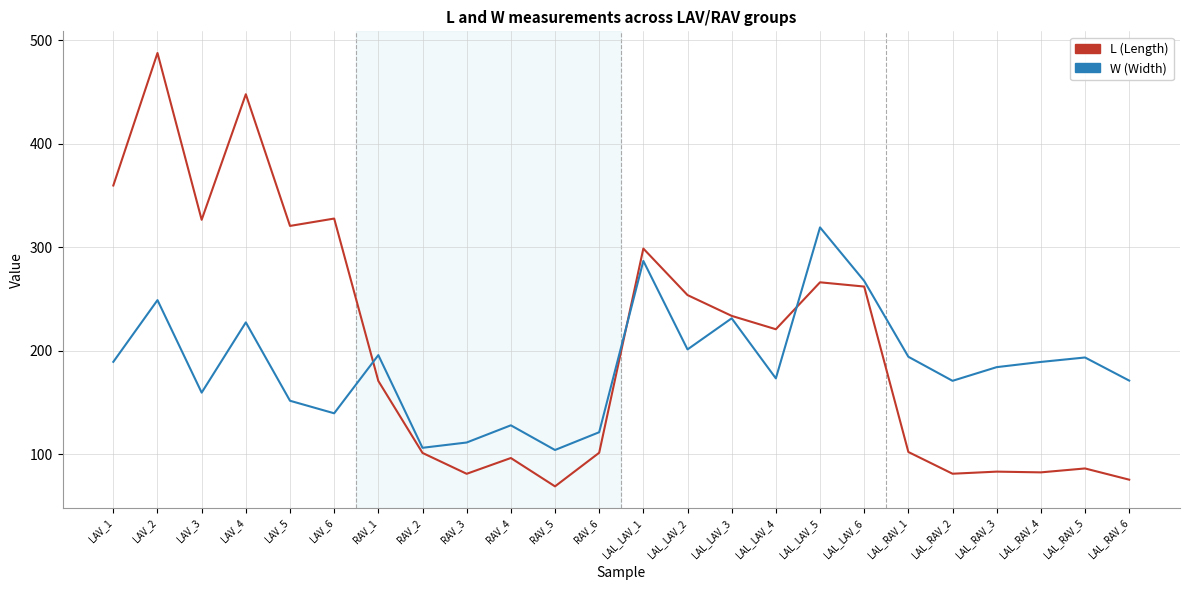

What is the difference between the highest and lowest values at RAV_3?

30.2